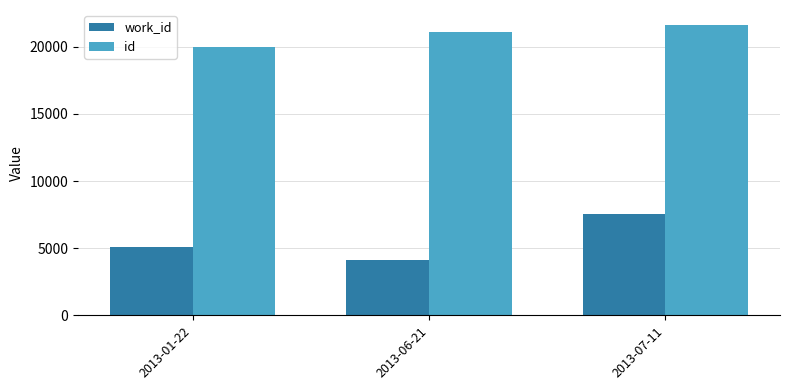

What is the maximum value for work_id?

7539